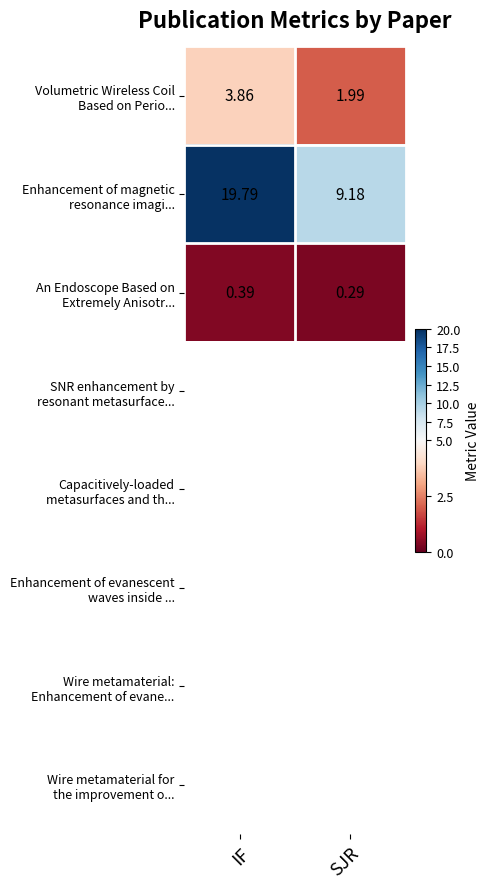

True or false: Volumetric Wireless Coil Based on Perio... has a value of 2.0 at SJR.

True